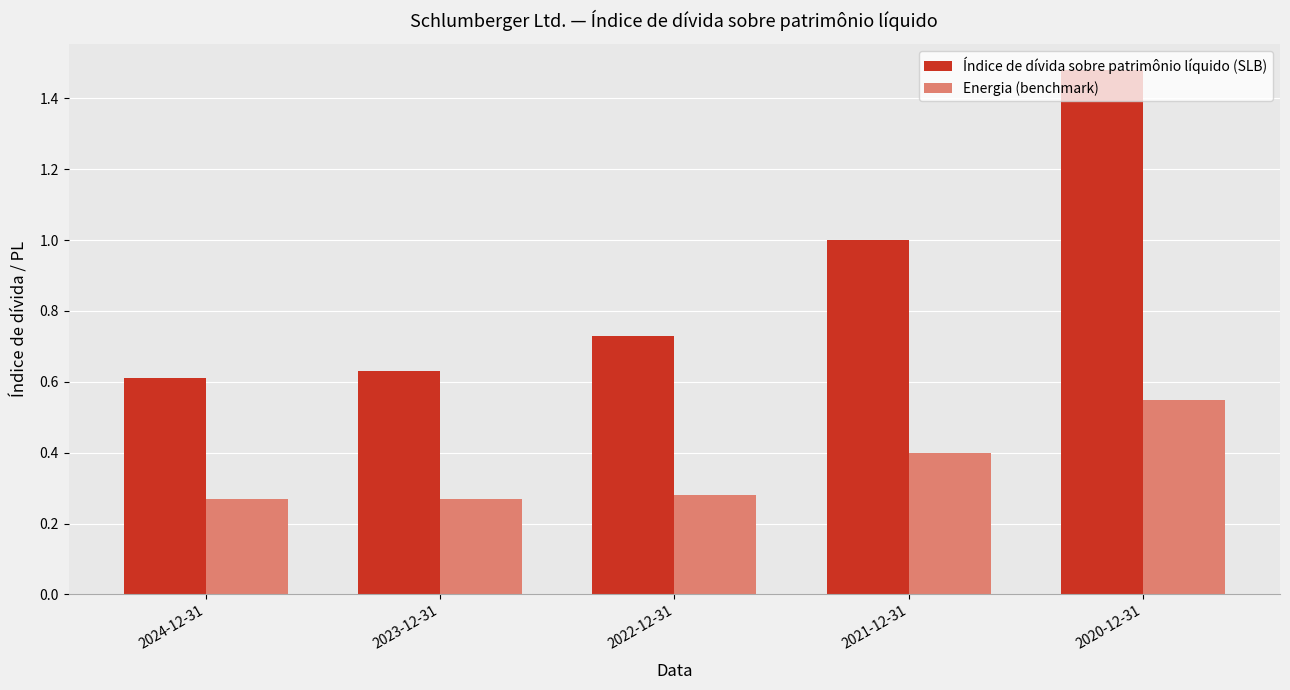

Between 2023-12-31 and 2021-12-31, which series saw the biggest shift?

Índice de dívida sobre patrimônio líquido (SLB)